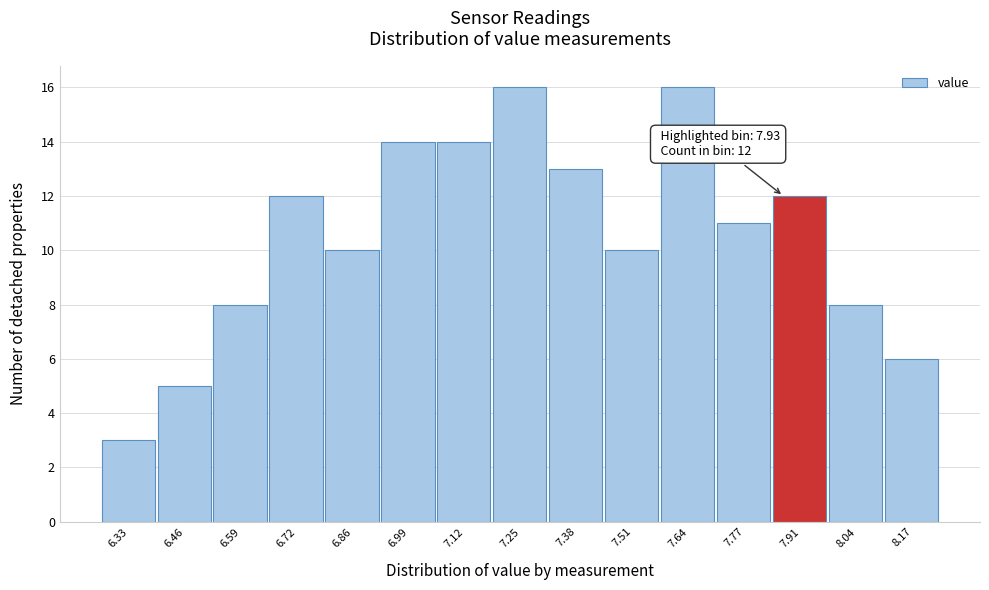

Reading left to right, transcribe all the data shown in this chart.

6.33=3	6.46=5	6.59=8	6.72=12	6.86=10	6.99=14	7.12=14	7.25=16	7.38=13	7.51=10	7.64=16	7.77=11	7.91=12	8.04=8	8.17=6